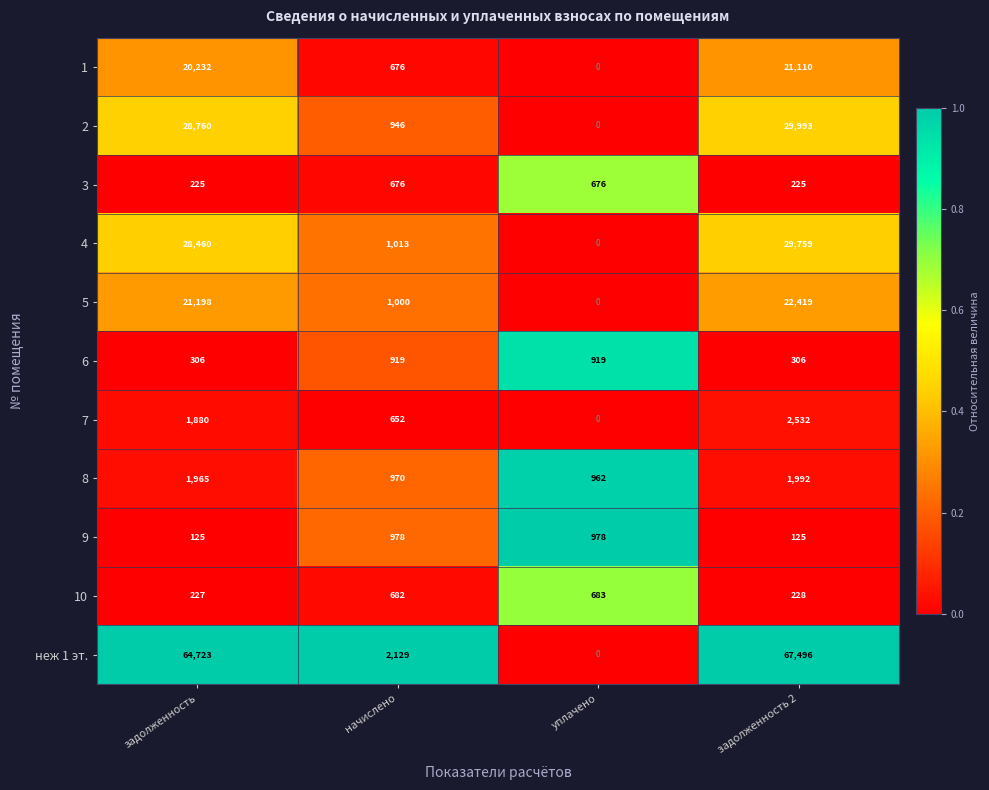

What is the difference between the highest and lowest values at уплачено?

978